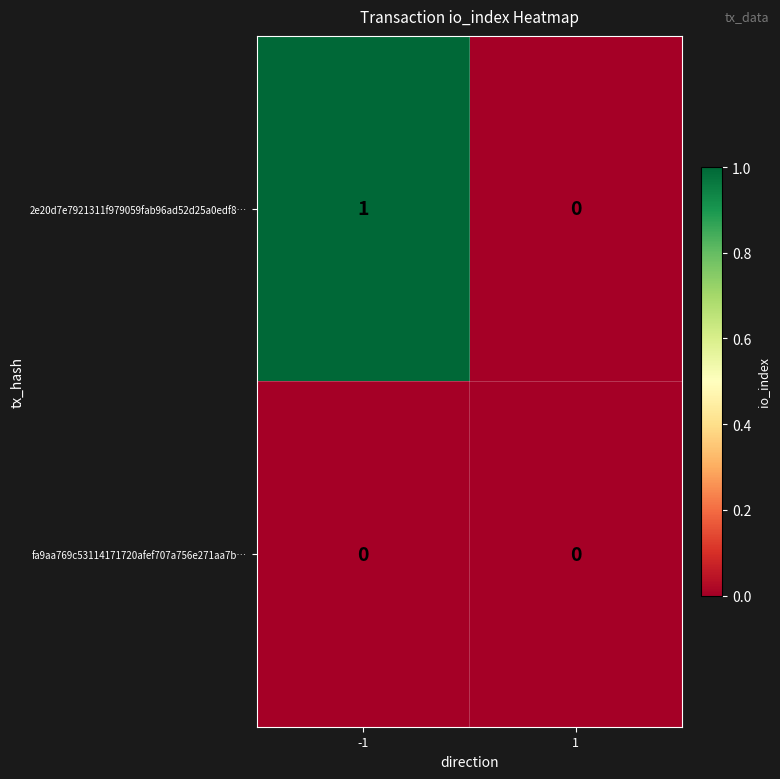

The 2e20d7e7921311f979059fab96ad52d25a0edf8… series shows 0 at 1. True or false?

True